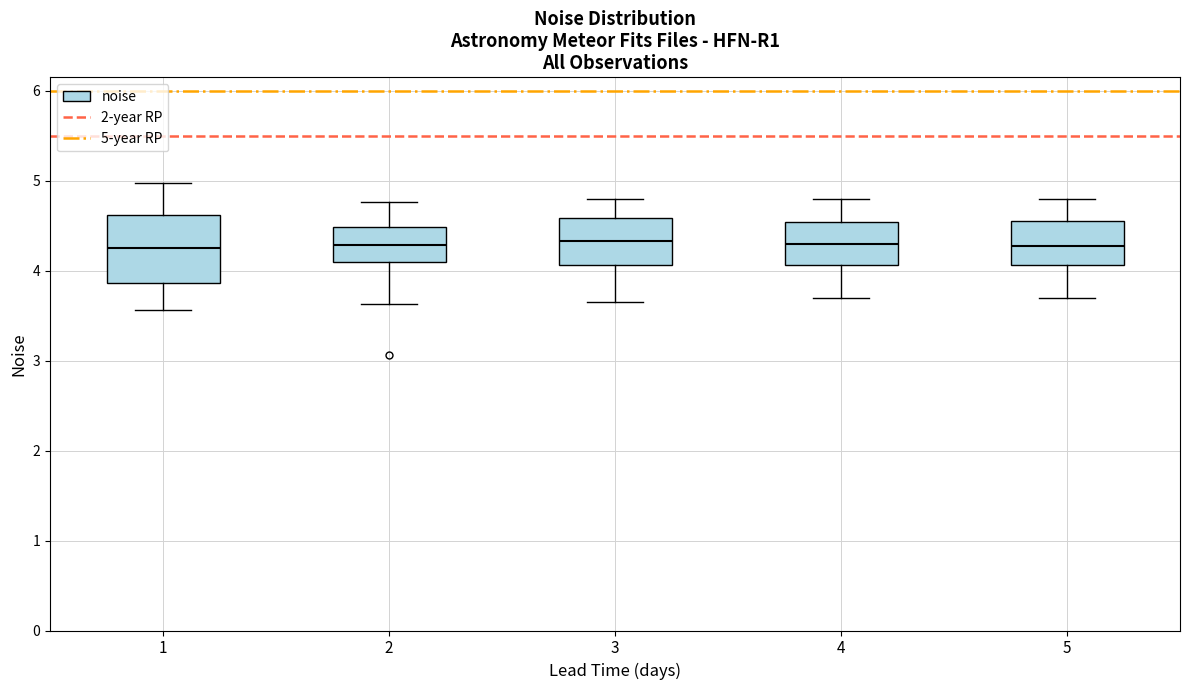

Where is the upper edge of the box at x = 2 on the y-axis? The values are not printed on the chart, so give them approximately, as read against the axis.

4.5